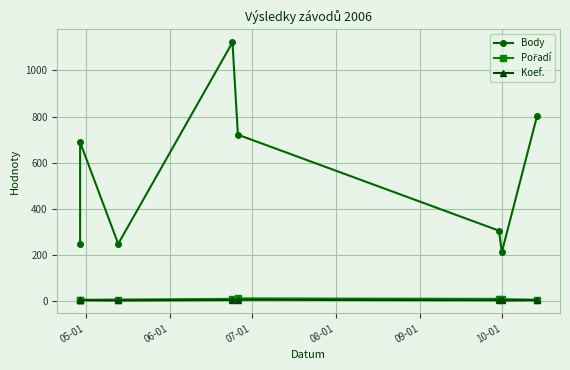

What is the minimum value shown in the chart?

1